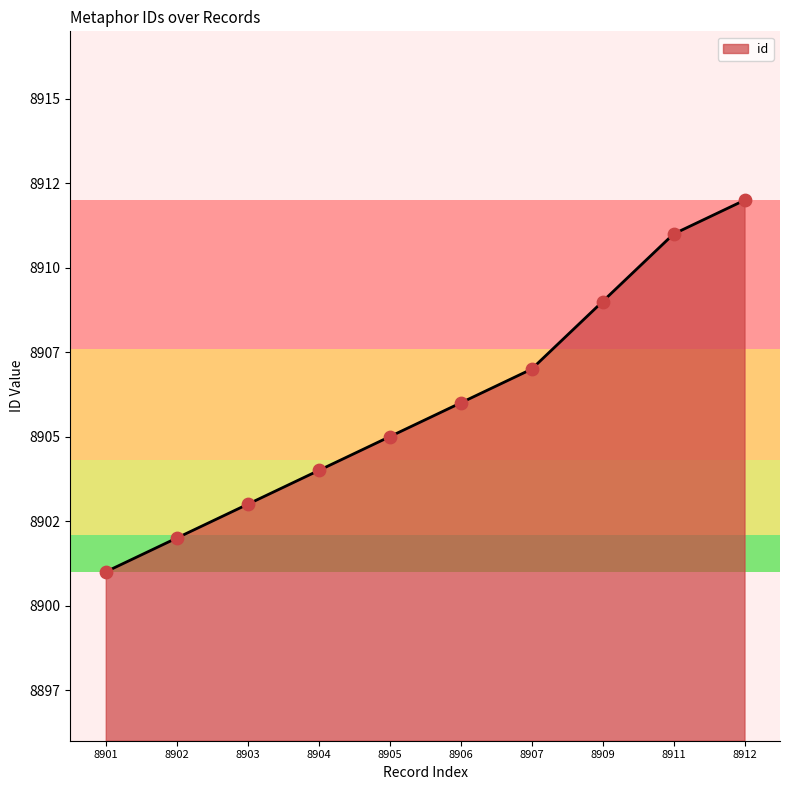

Between 8907 and 8912, which is larger?

8912